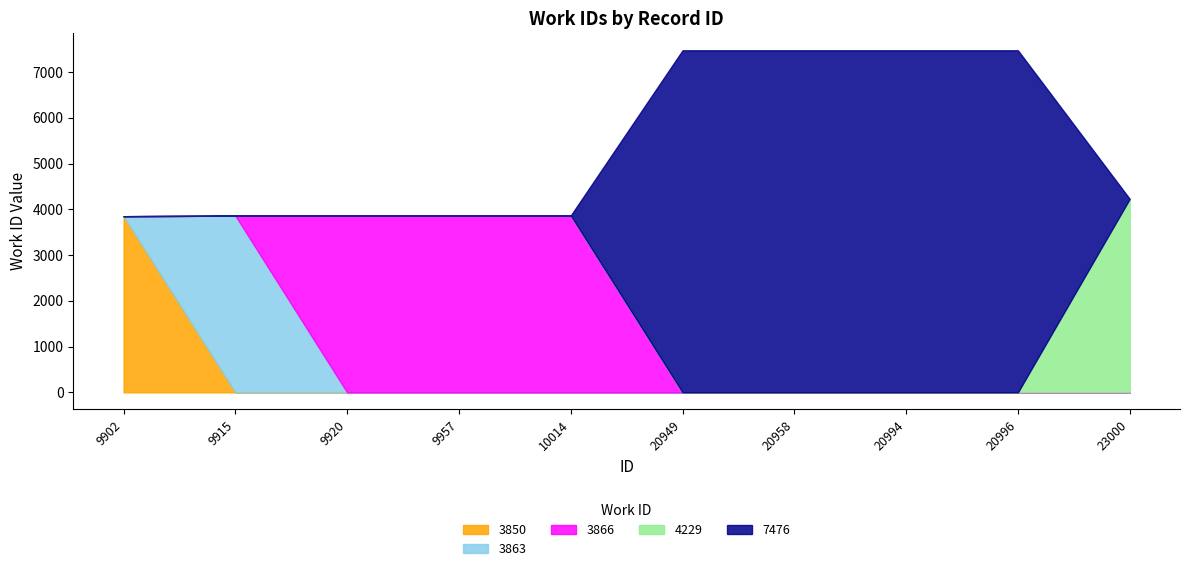

Is it true that the value at 9957 is 2369?

False